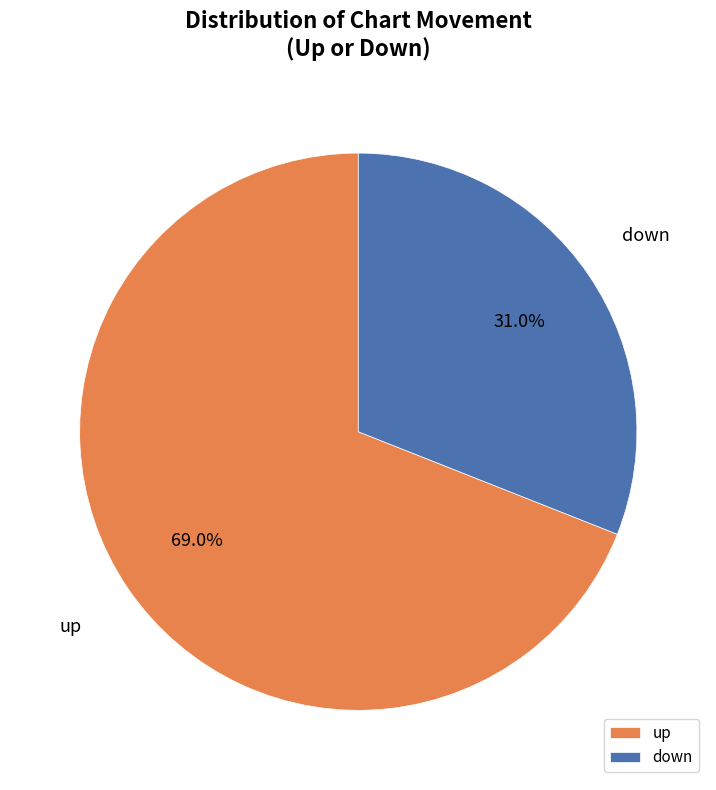

Which category has the biggest portion of the pie?

up